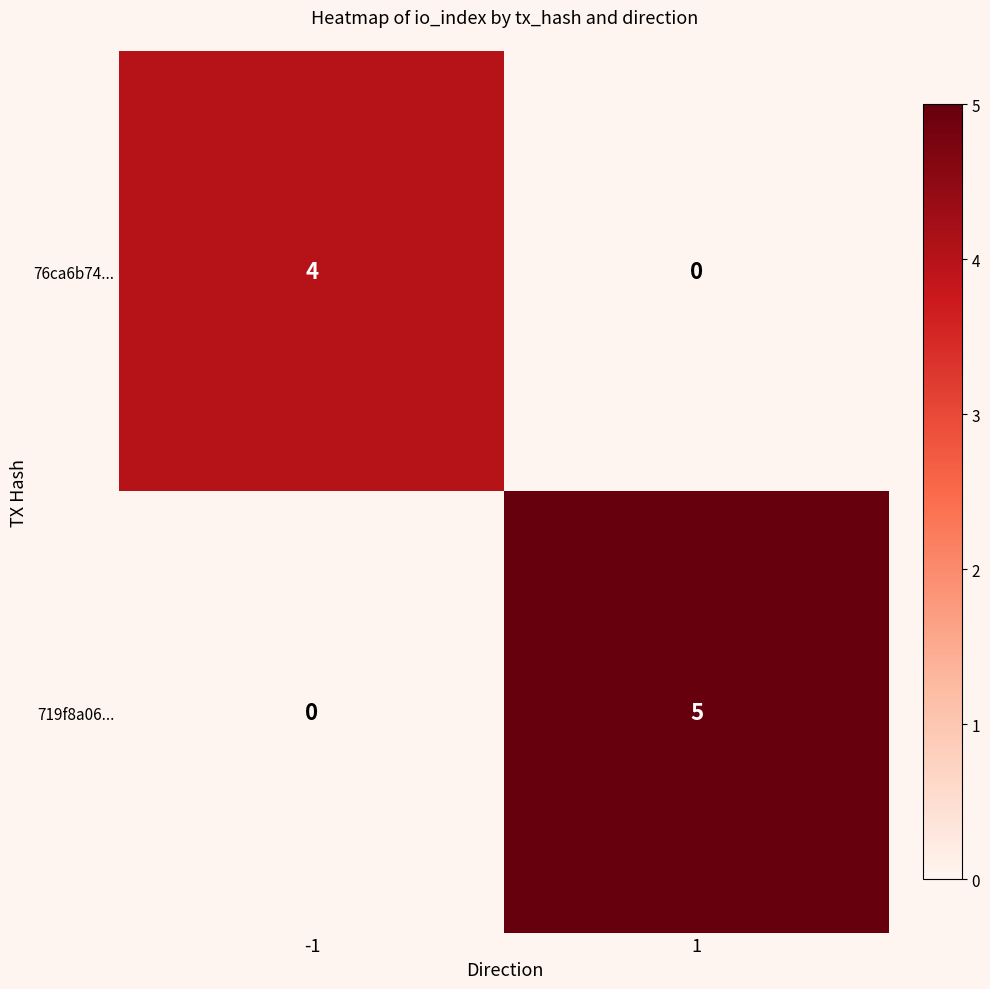

What is the difference between the highest and lowest values at 1?

5